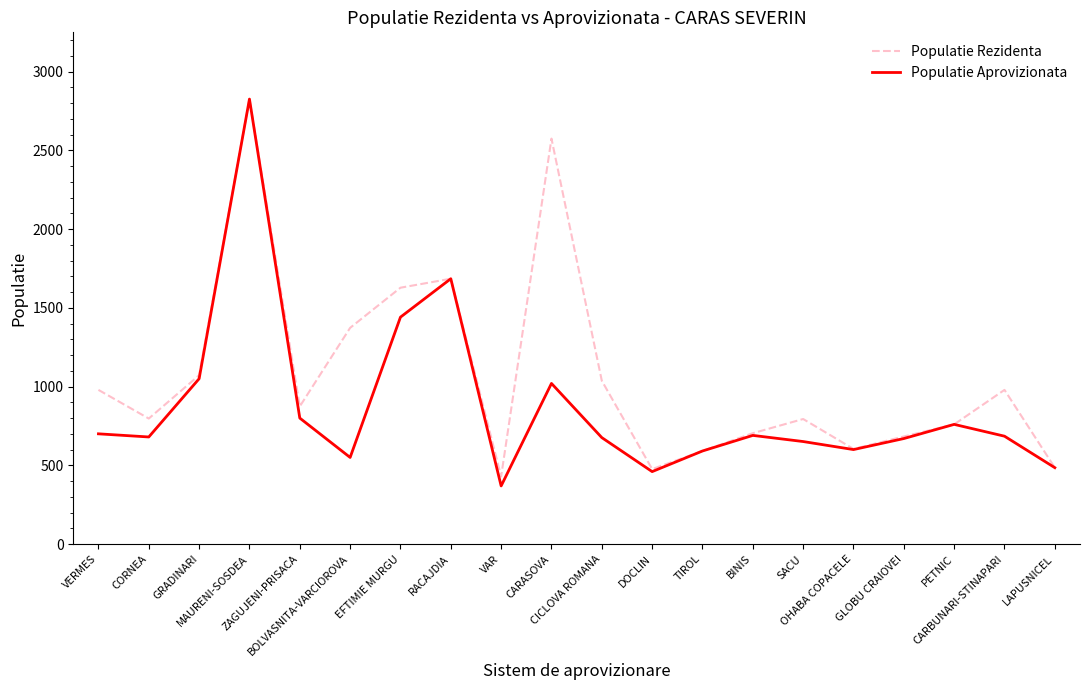

Which series has the largest total across all categories?

Populatie Rezidenta